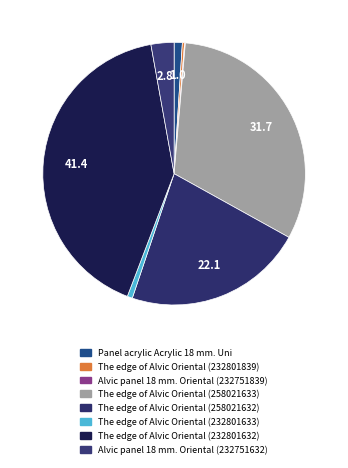

Is The edge of Alvic Oriental (258021632) the majority of the pie?

No